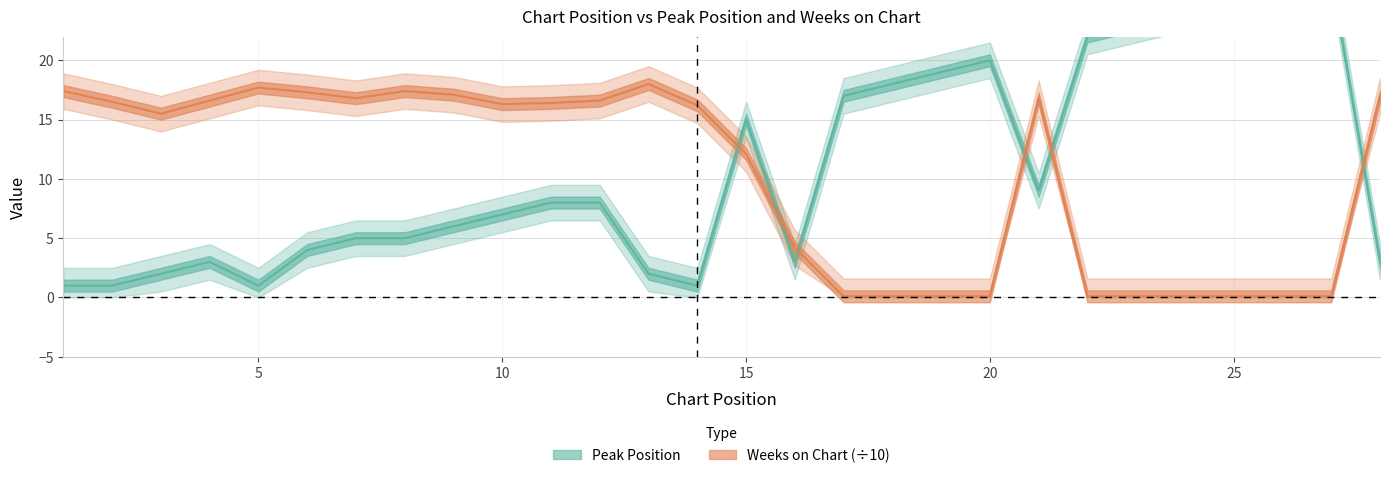

How many values in the Weeks on Chart series exceed 16?

15